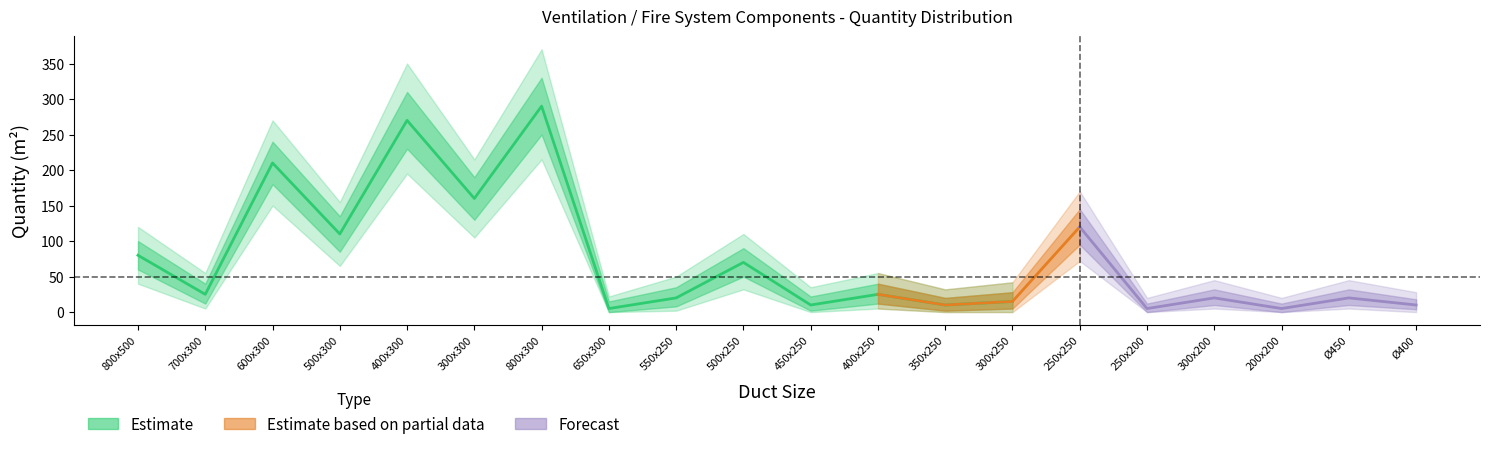

True or false: Quantity_lower and Quantity_upper intersect in this chart.

False